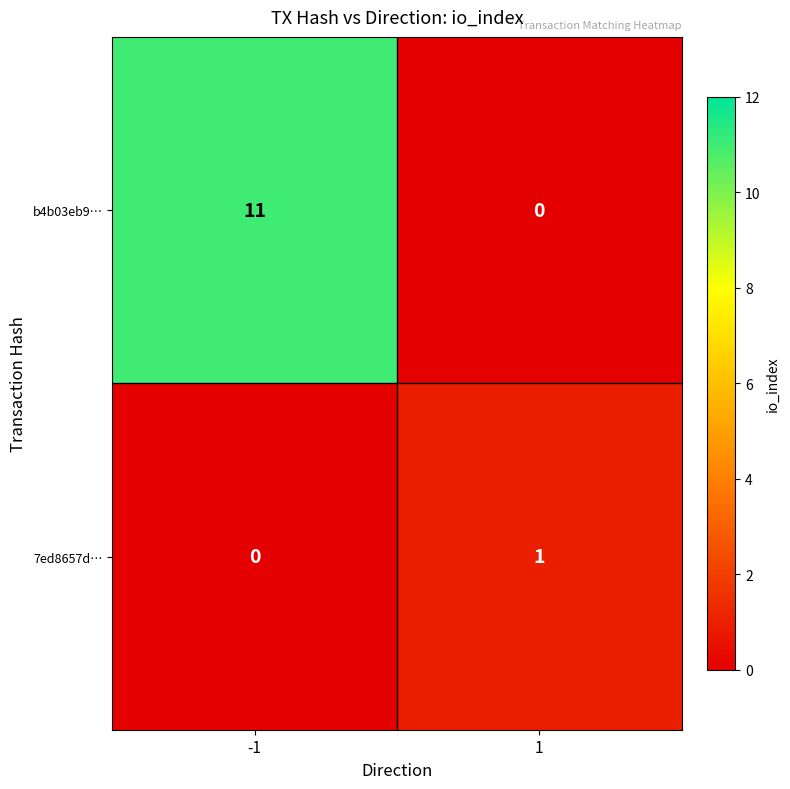

Count the number of categories in the chart.

2